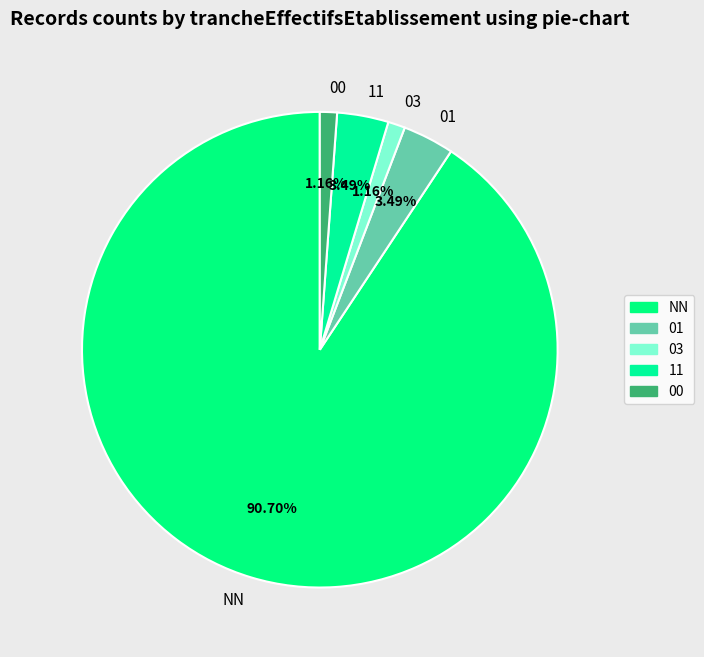

How many slices are in this pie chart?

5